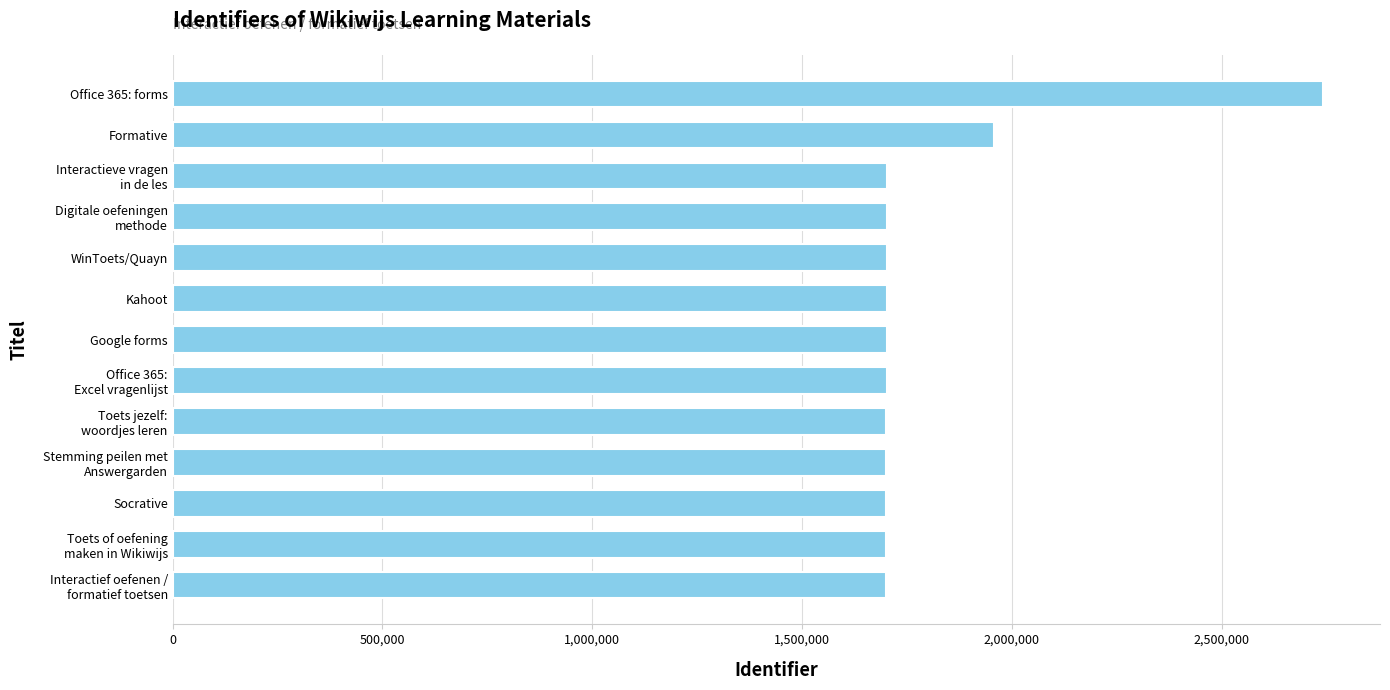

How many bars are there in total?

13